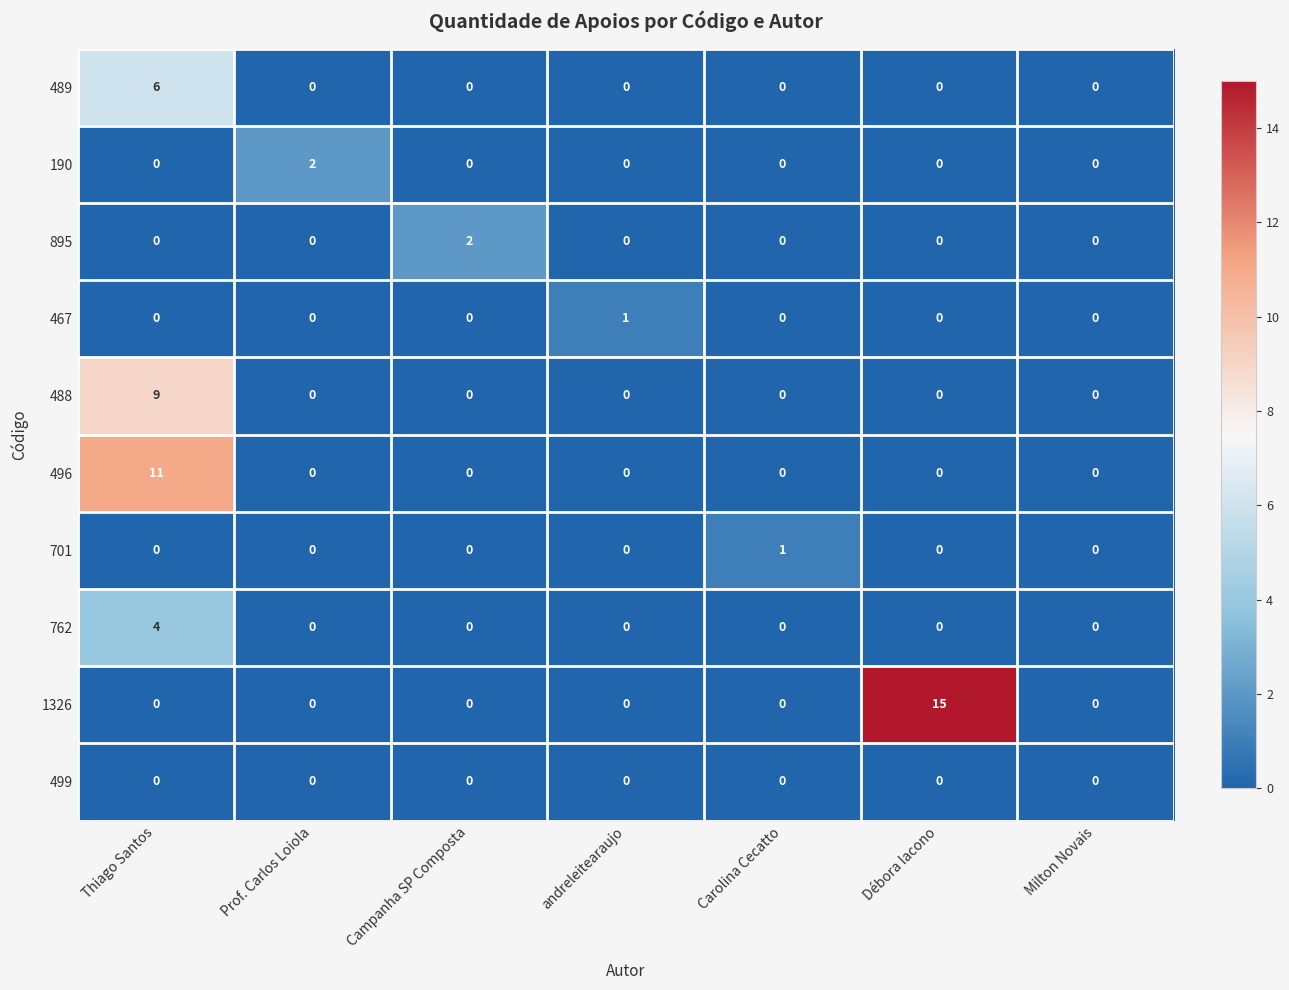

At how many categories does at least one series exceed 13?

1